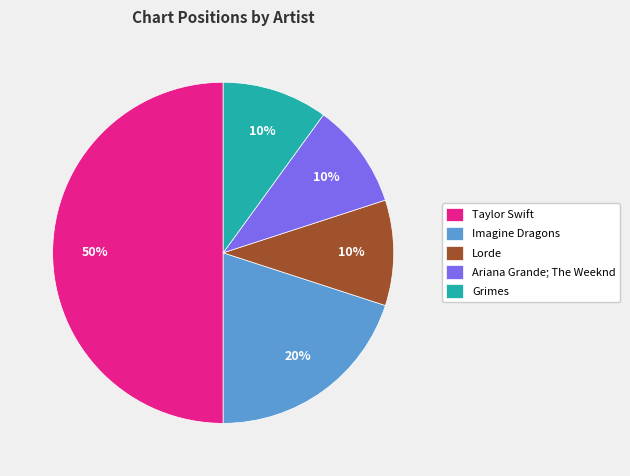

Is the sum of Ariana Grande; The Weeknd and Lorde greater than half?

No